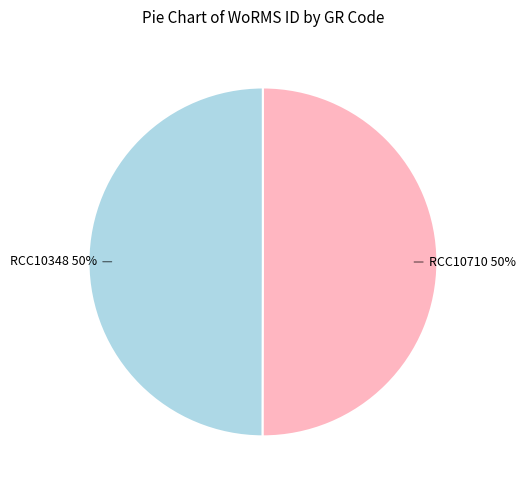

Approximately how many times larger is the value at RCC10710 compared to RCC10348?

1.0